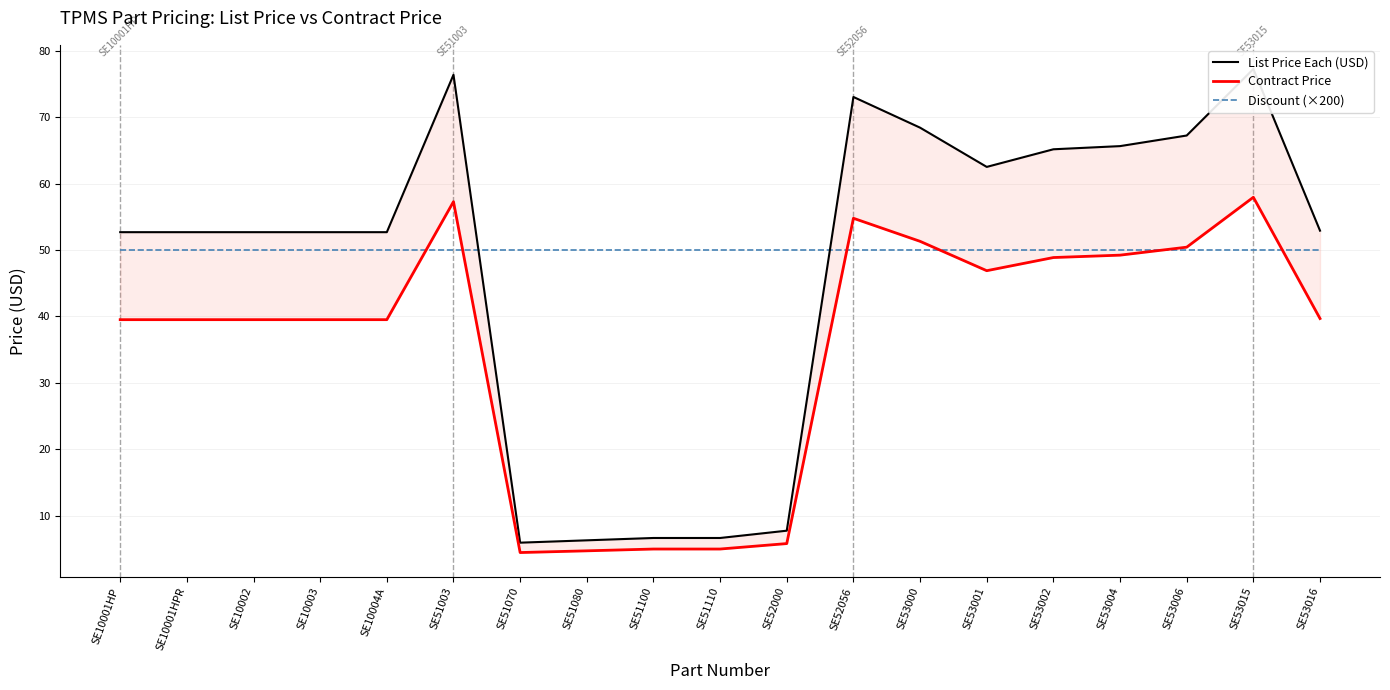

How many times do Contract Price and Discount (×200) cross each other?

6